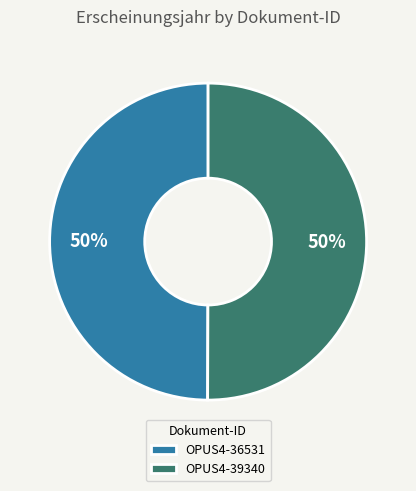

What percentage is the OPUS4-36531 slice, to the nearest percent?

50%